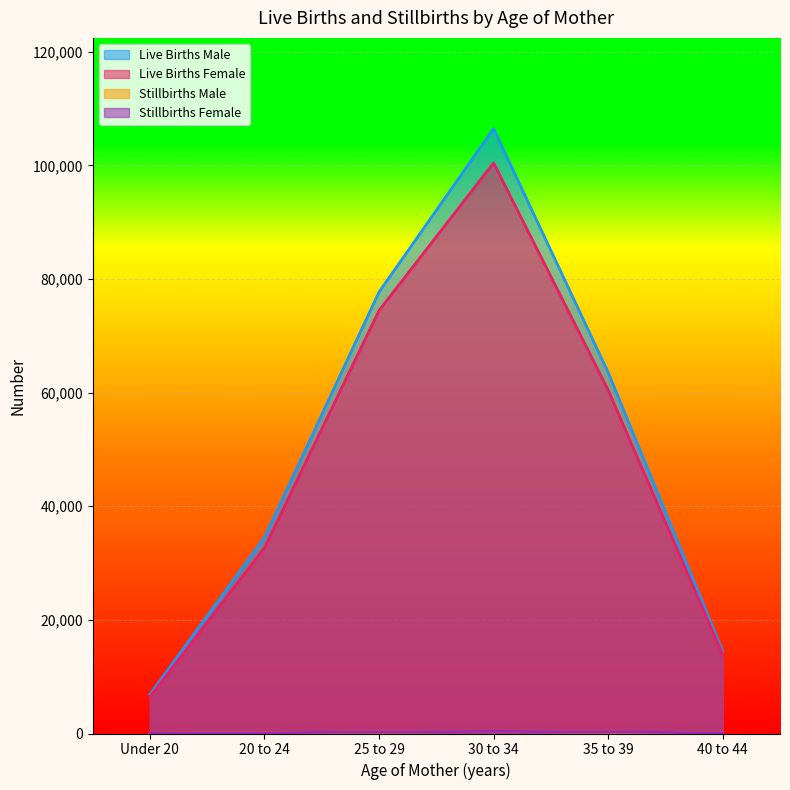

What position from the left is 35 to 39?

5